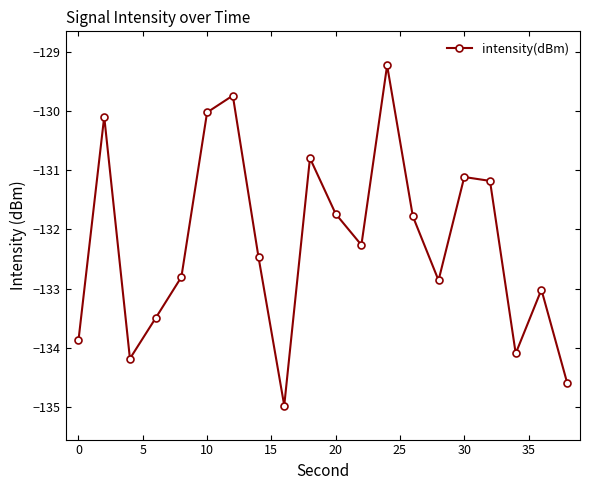

What is the average value?

-132.2